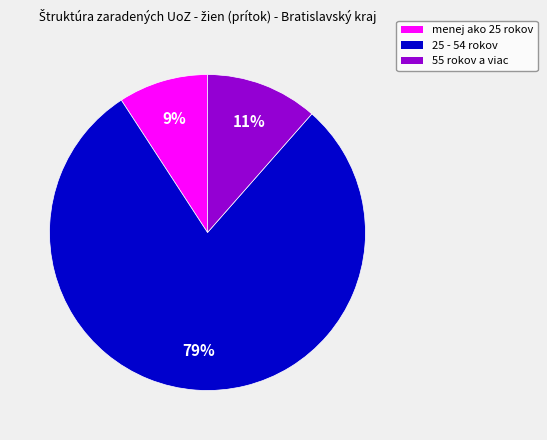

Combined, do 55 rokov a viac and 25 - 54 rokov account for over 50%?

Yes